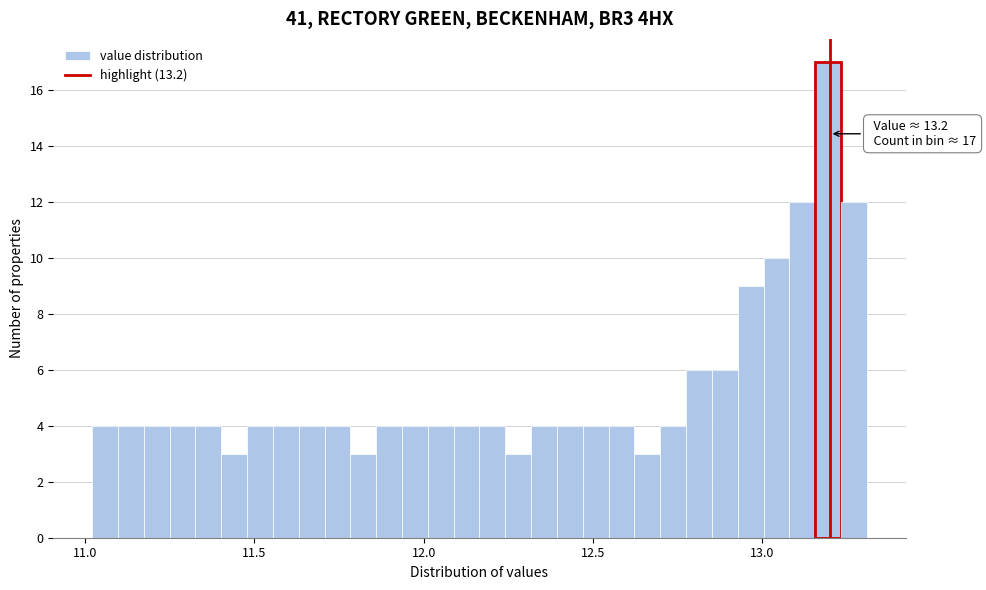

Read against the x-axis, roughly where is the centre of the tallest bar?

13.20